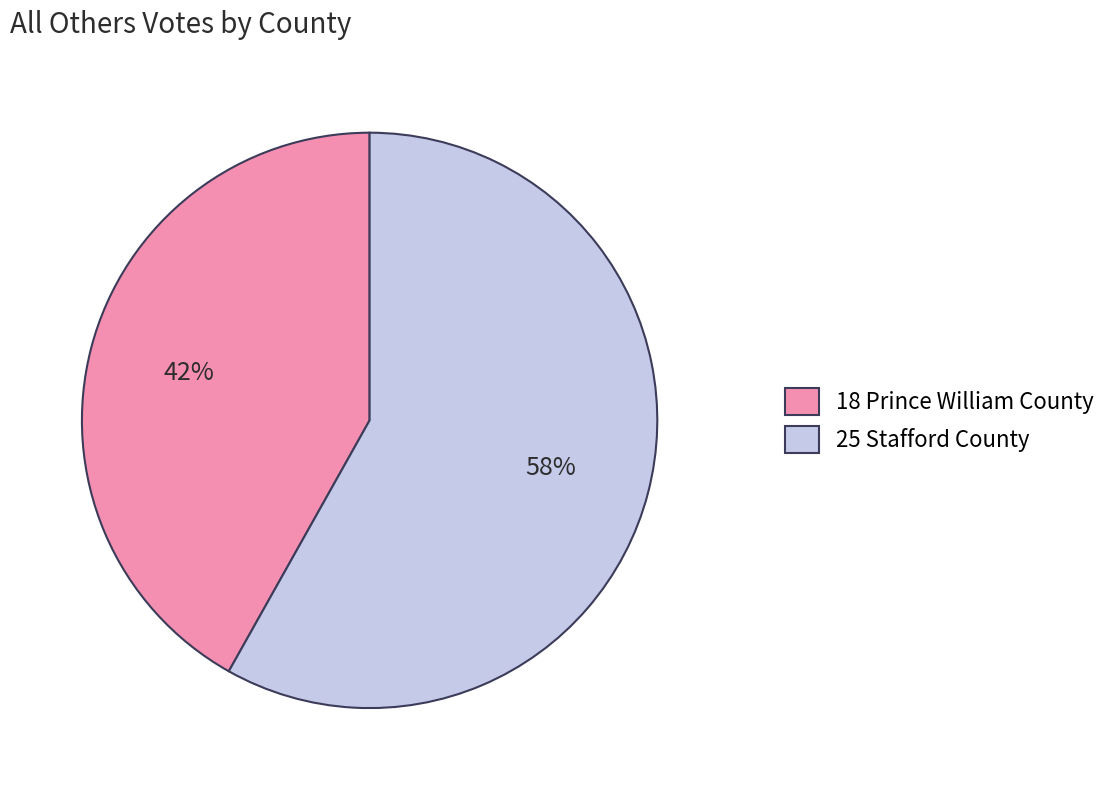

To the nearest percent, what percentage of the pie is 25 Stafford County?

58%